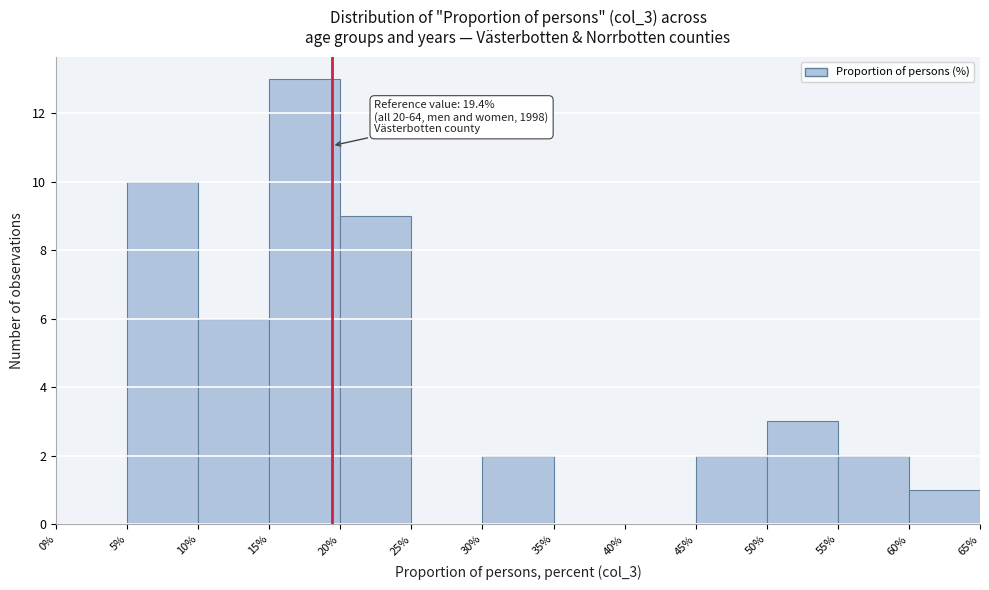

Which range on the x-axis has the tallest bar?

15% to 20%